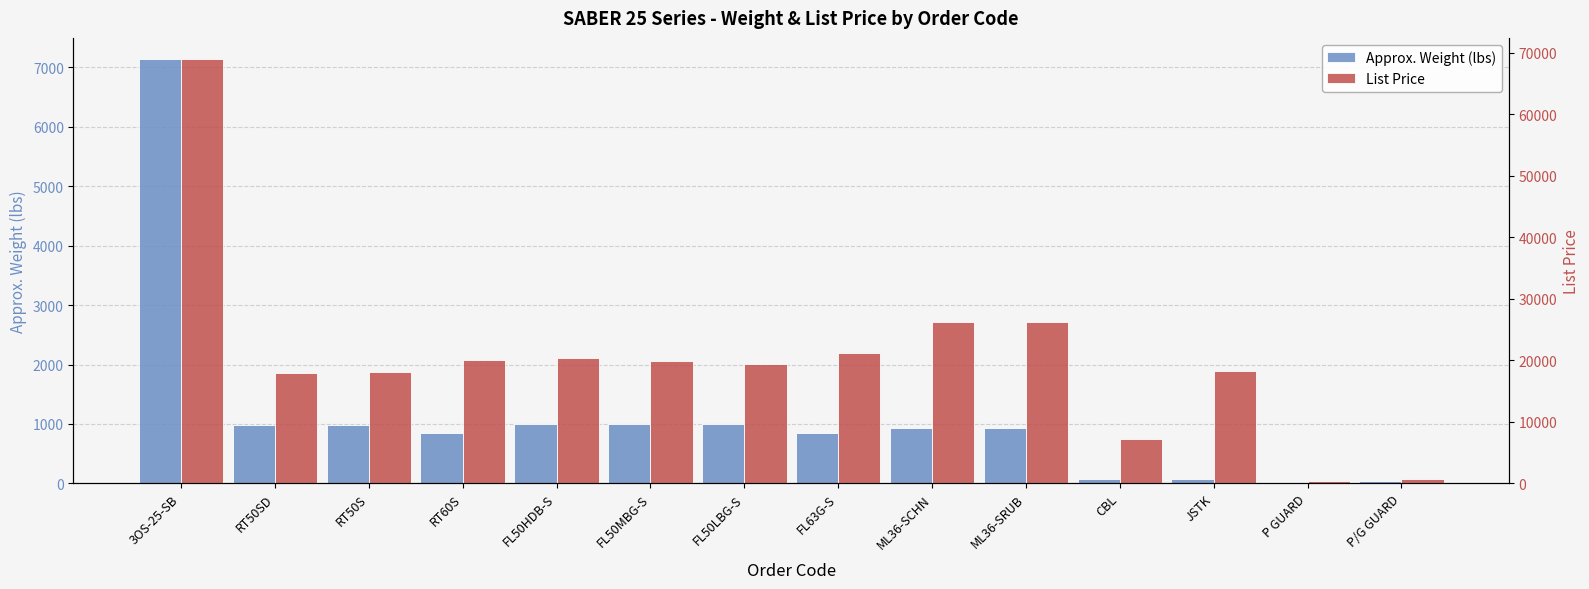

At which label does Approx. Weight (lbs) reach its peak?

3OS-25-SB